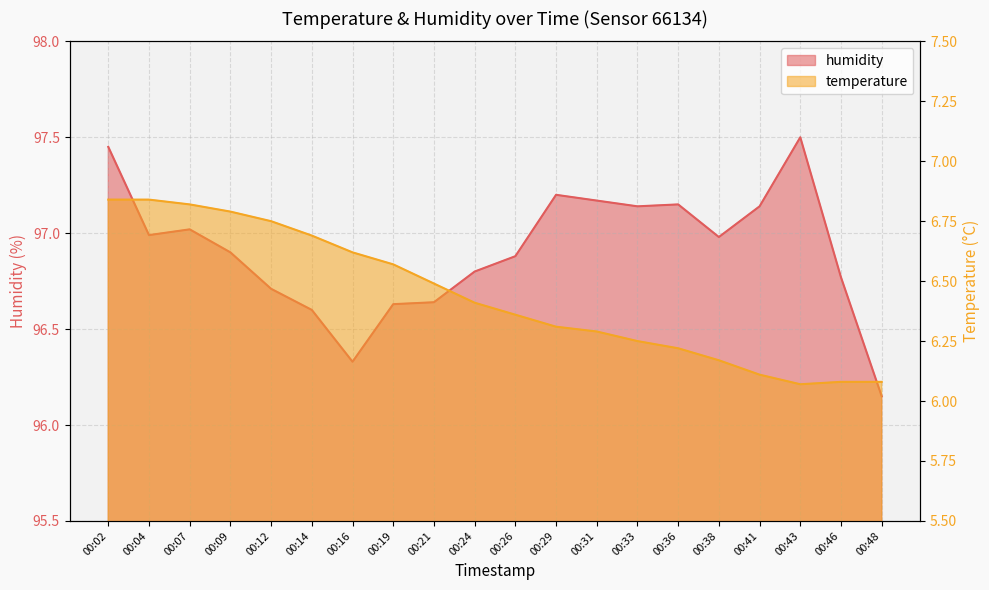

What is the total value across all series at 00:14?

103.3